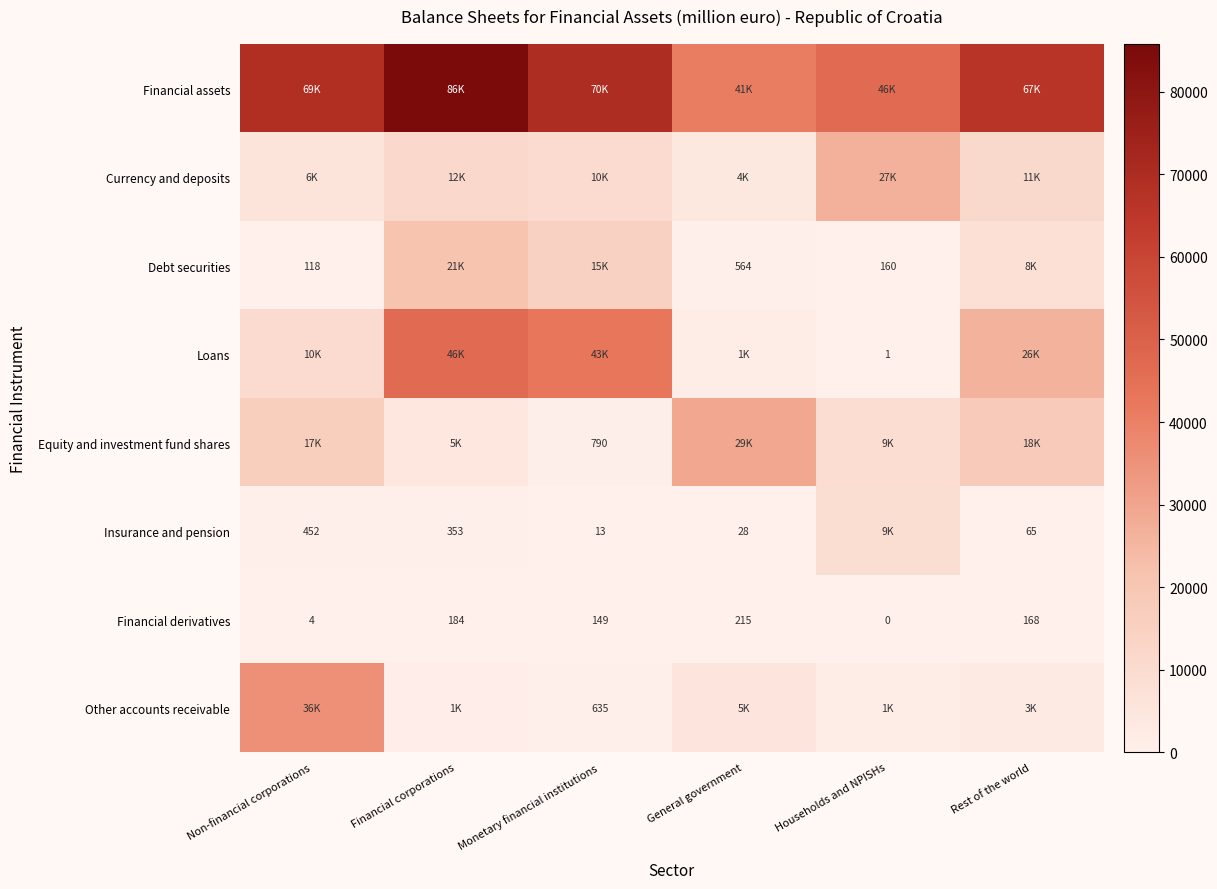

Which category has the lowest value across all series?

Households and NPISHs